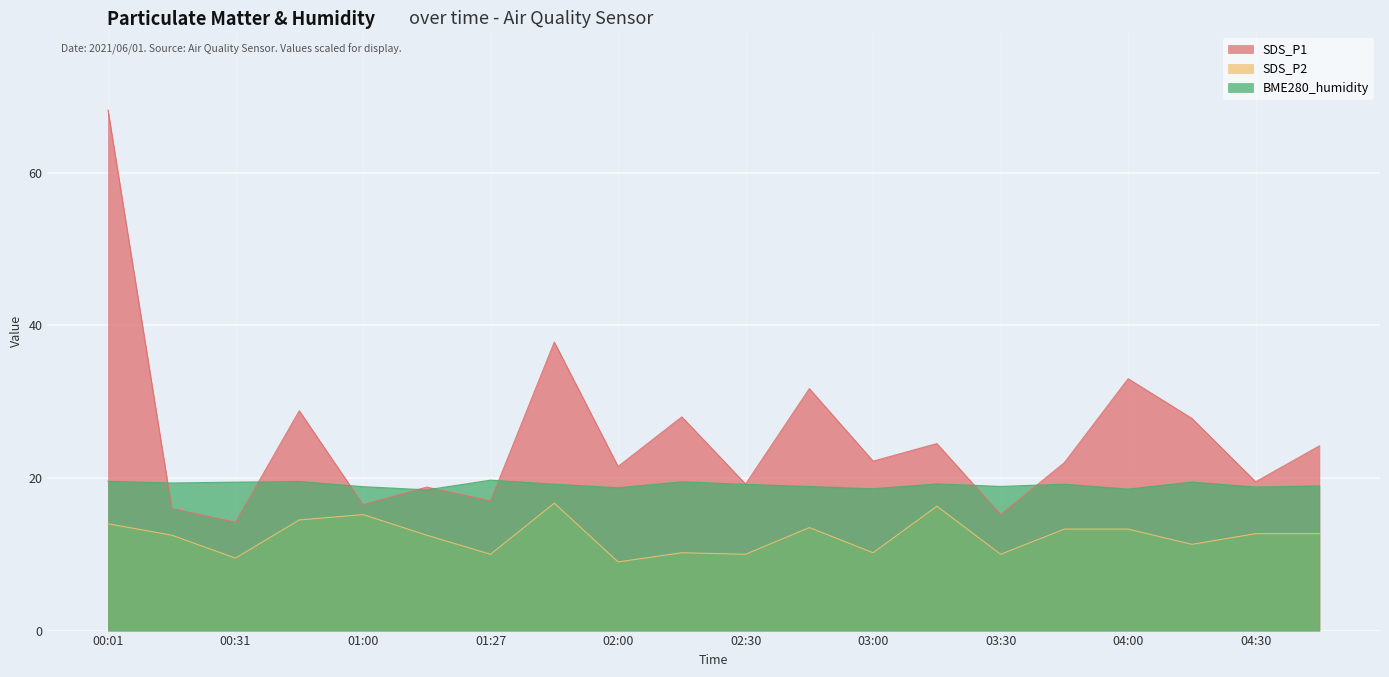

Which series has the largest range (max minus min)?

SDS_P1